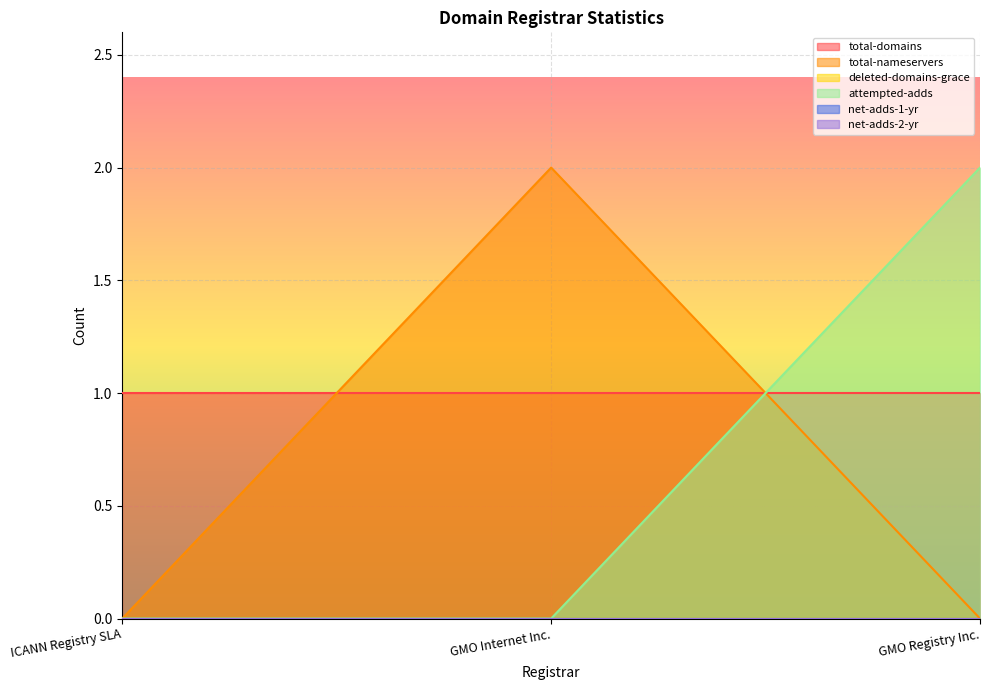

What position from the right is GMO Internet Inc.?

2